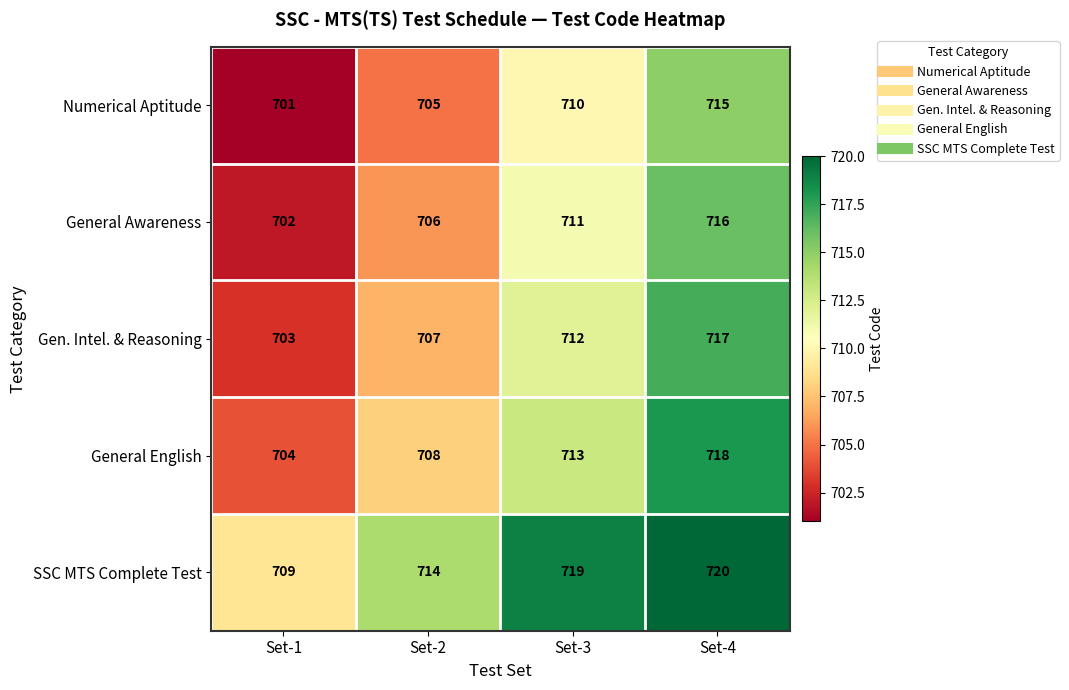

What is the approximate value of General English at Set-1, to the nearest 10?

700